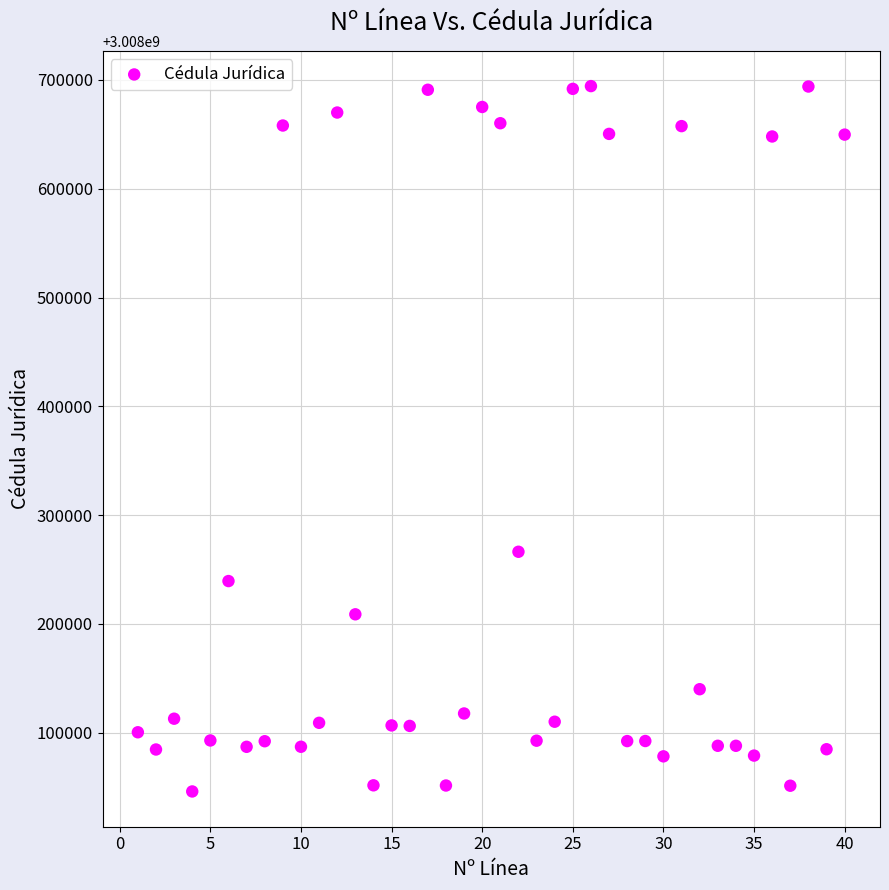

What Y value in the scatter plot is closest to 3008370174?

3008266318